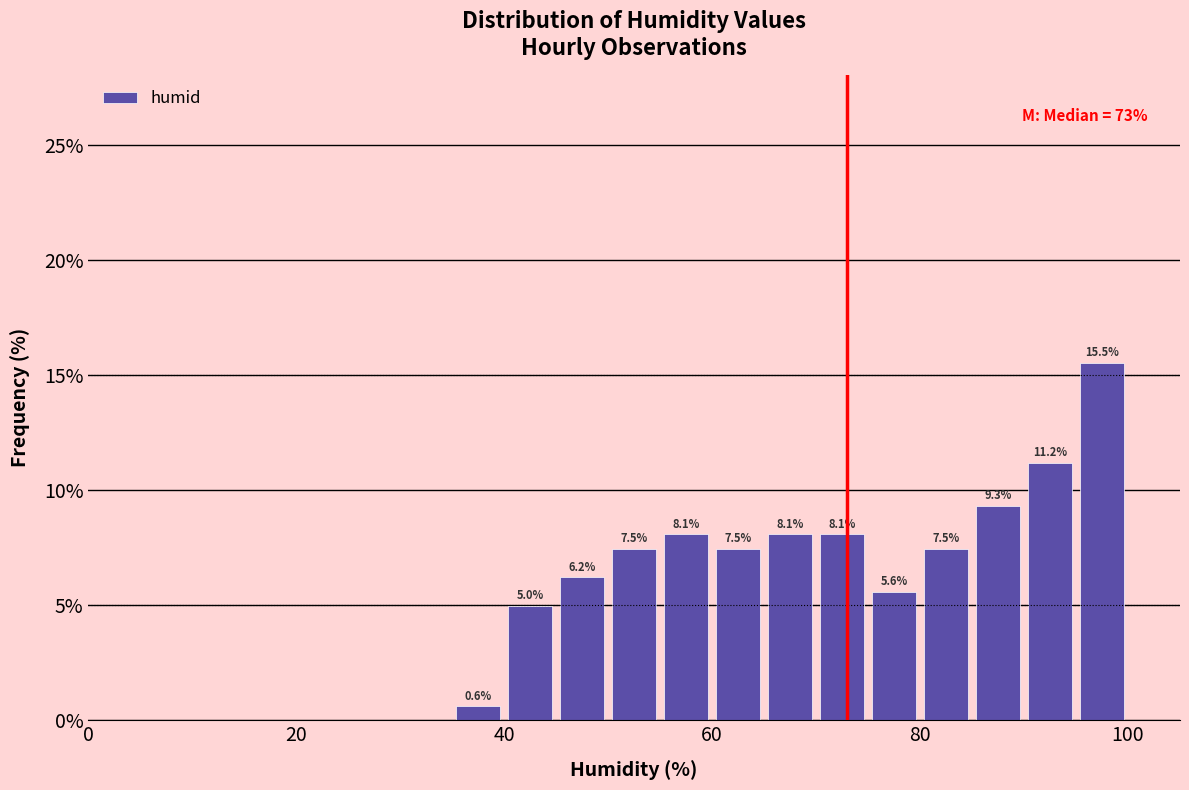

Around what value on the x-axis is the tallest bar? Give the approximate position of its centre, as read against the axis.

98